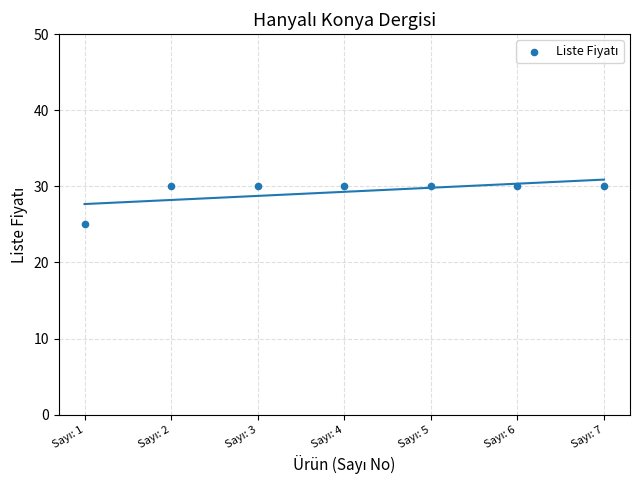

What is the range of X values (max minus min)?

6